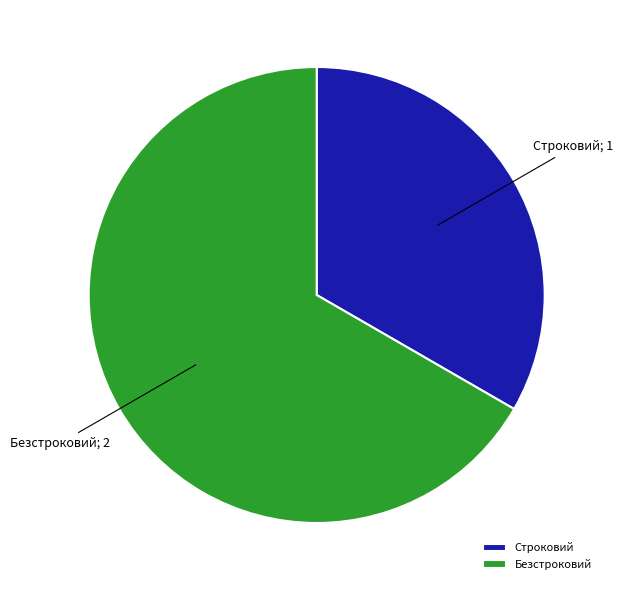

Does Строковий account for over 50% of the chart?

No